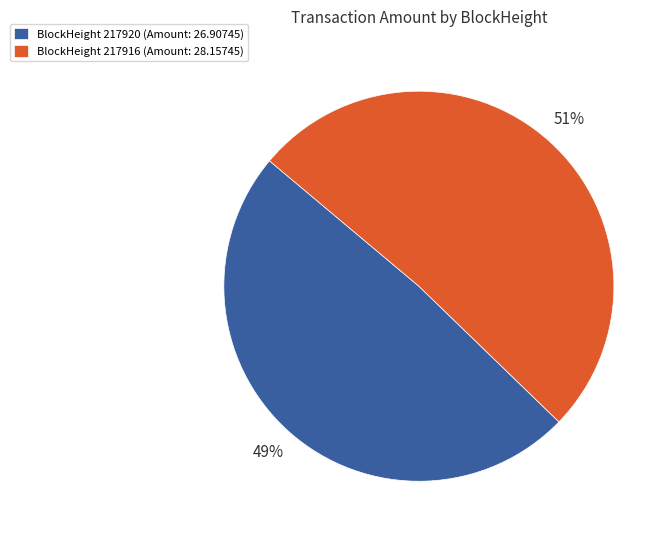

Count the number of slices in the pie.

2